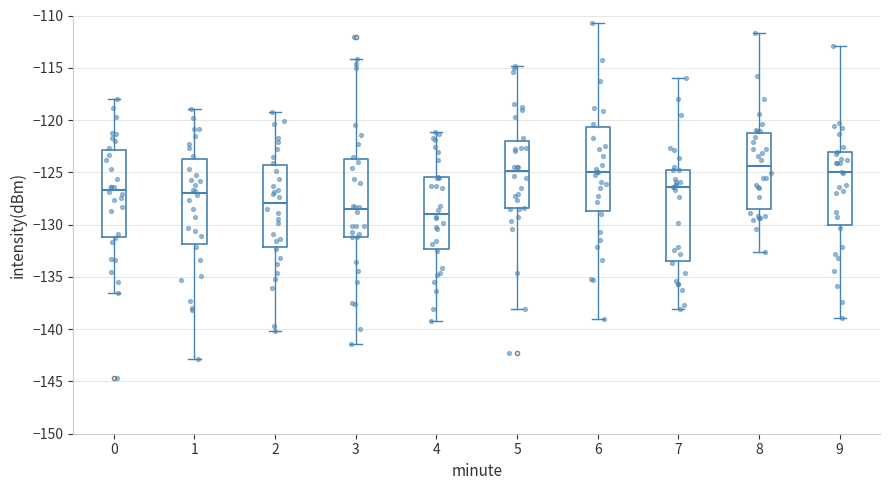

Reading left to right, transcribe this box plot: for each box, give where its median line is, the range the box spans, and where its two whiskers end, as read against the y-axis. The values are not printed on the chart, so give them approximately, as read against the axis.

0: median -126.5, box -131.0 to -123.0, whiskers -136.5 to -118.0
1: median -127.0, box -132.0 to -123.5, whiskers -143.0 to -119.0
2: median -128.0, box -132.0 to -124.5, whiskers -140.0 to -119.0
3: median -128.5, box -131.0 to -123.5, whiskers -141.5 to -114.0
4: median -129.0, box -132.5 to -125.5, whiskers -139.0 to -121.0
5: median -125.0, box -128.5 to -122.0, whiskers -138.0 to -115.0
6: median -125.0, box -128.5 to -120.5, whiskers -139.0 to -110.5
7: median -126.5, box -133.5 to -125.0, whiskers -138.0 to -116.0
8: median -124.5, box -128.5 to -121.0, whiskers -132.5 to -111.5
9: median -125.0, box -130.0 to -123.0, whiskers -139.0 to -113.0